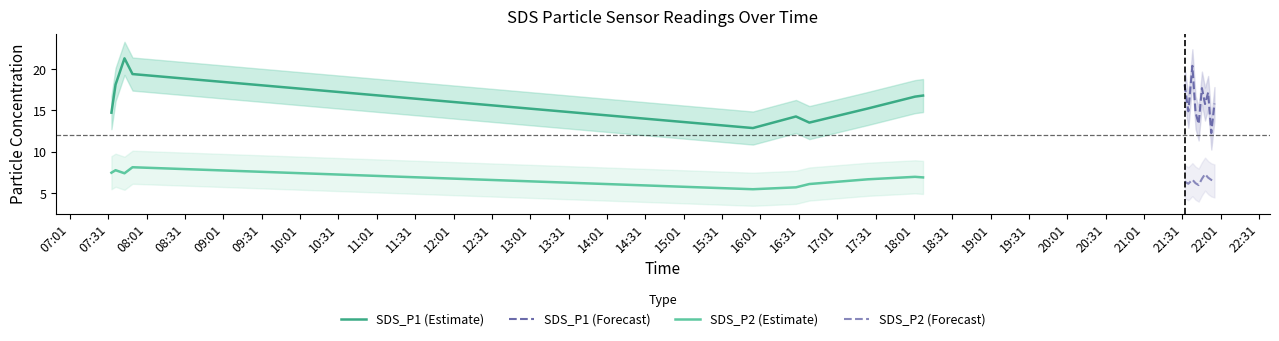

True or false: SDS_P1 (Estimate) and SDS_P2 (Estimate) intersect in this chart.

False